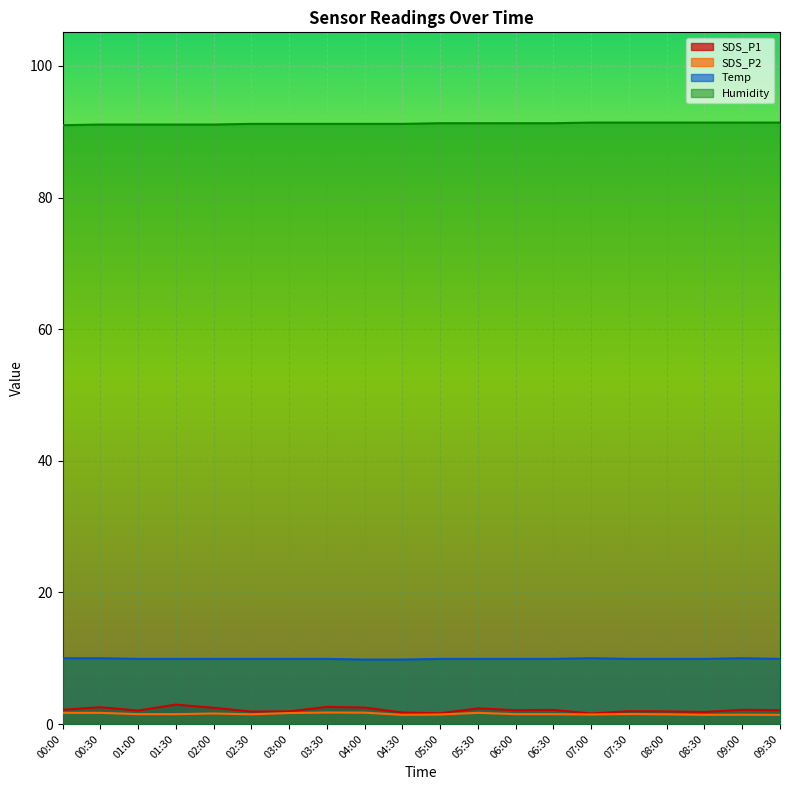

Which category has the lowest value in the Temp series?

04:00